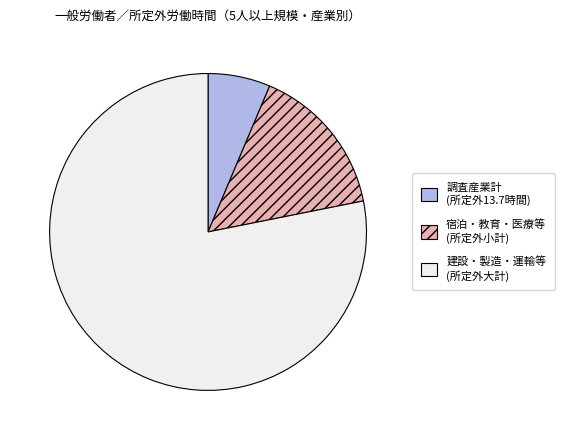

Is there a majority slice in this chart?

Yes